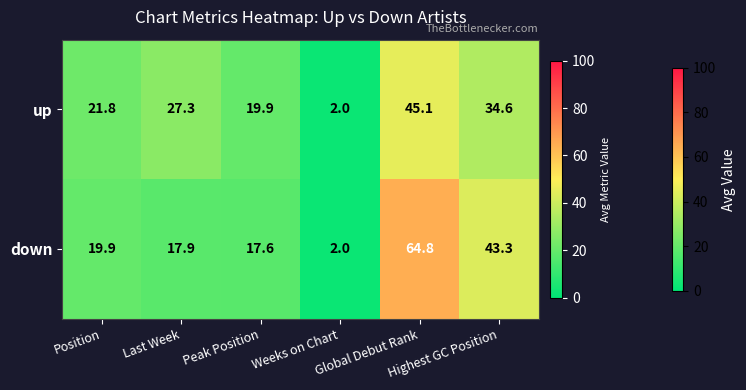

What is the maximum value shown in the chart?

64.8